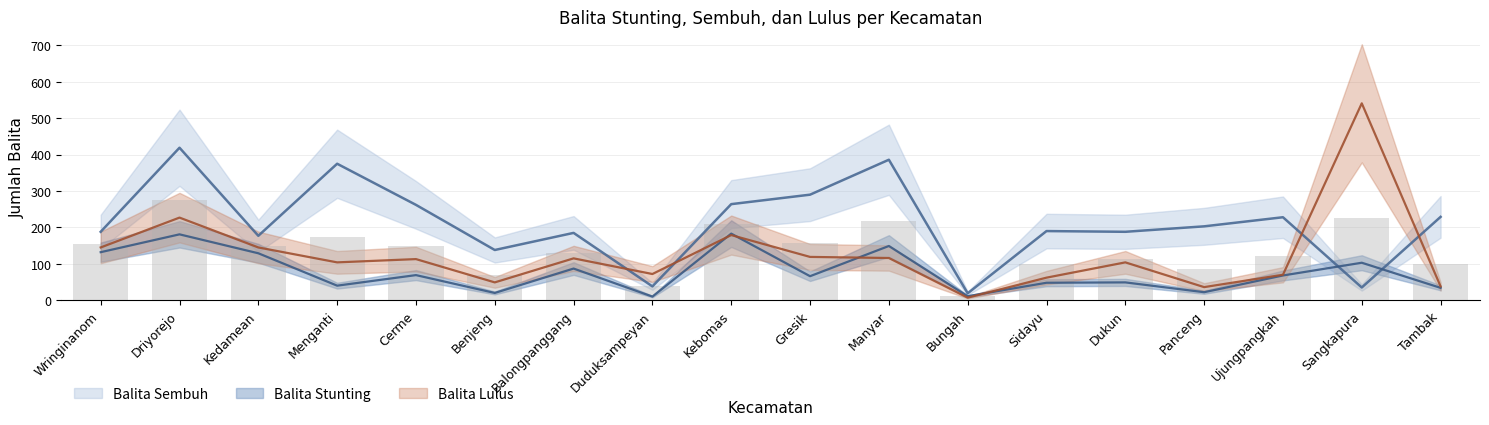

How many values in the Balita Lulus series exceed 113?

8